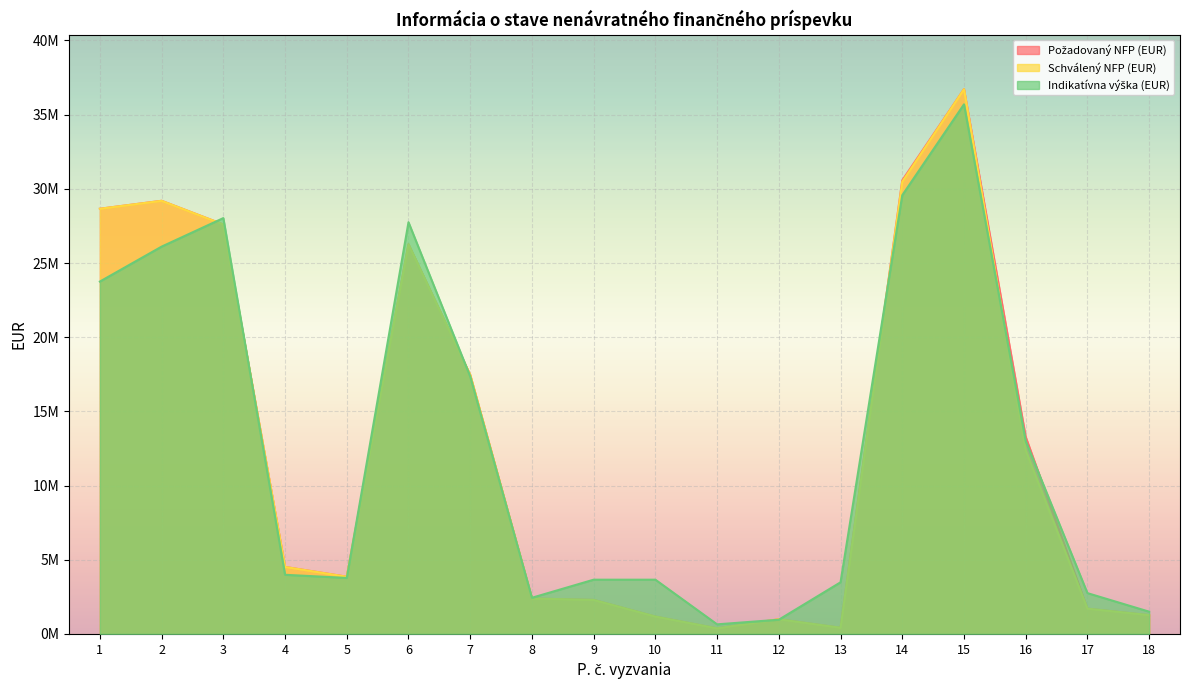

Rank the series at 7 from highest to lowest value.

Požadovaný NFP (EUR), Schválený NFP (EUR), Indikatívna výška (EUR)